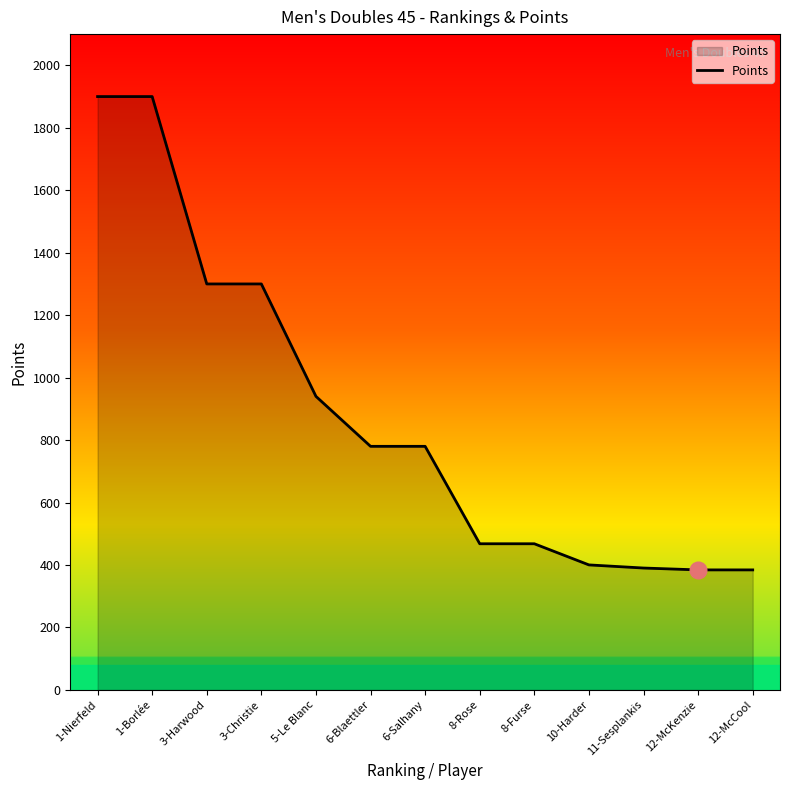

What is the smallest value displayed?

384.3